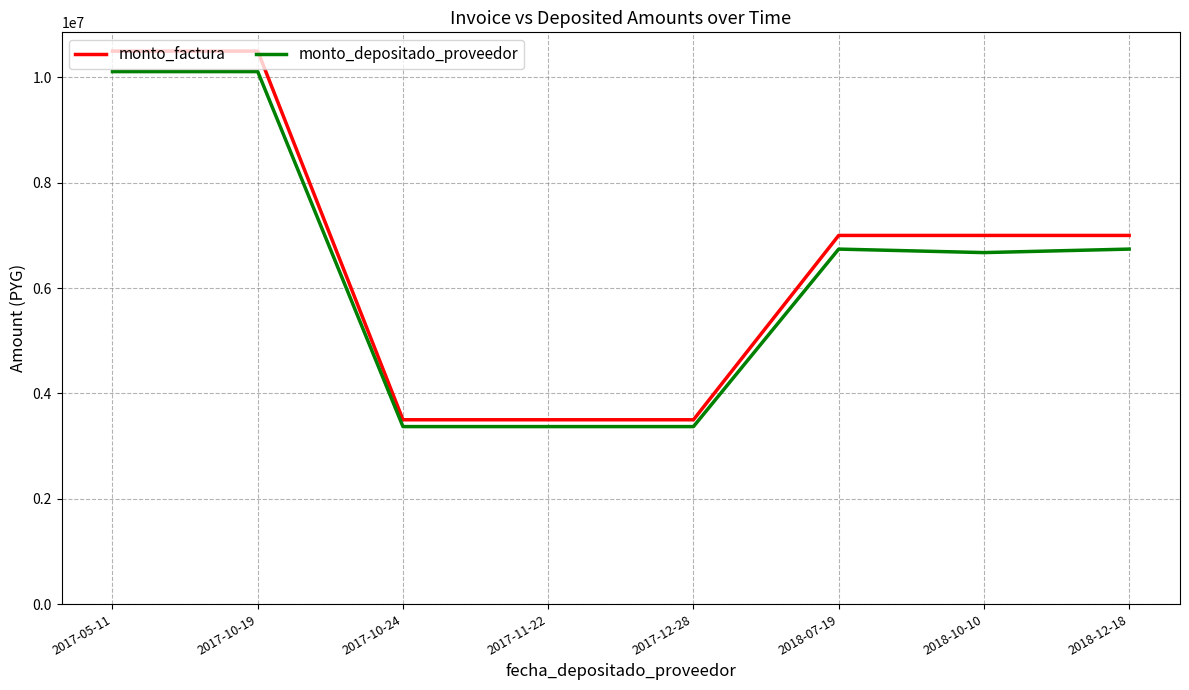

Which series has the largest range (max minus min)?

monto_factura